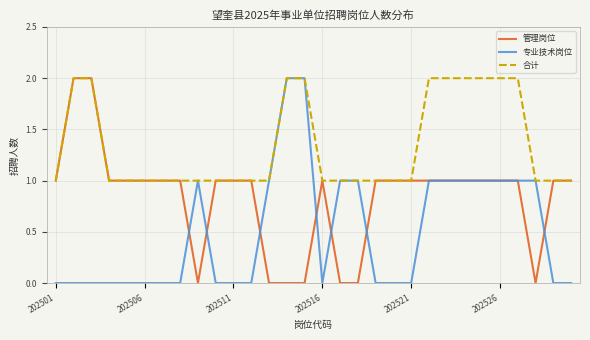

Rank the series by their average value, from lowest to highest.

专业技术岗位, 管理岗位, 合计